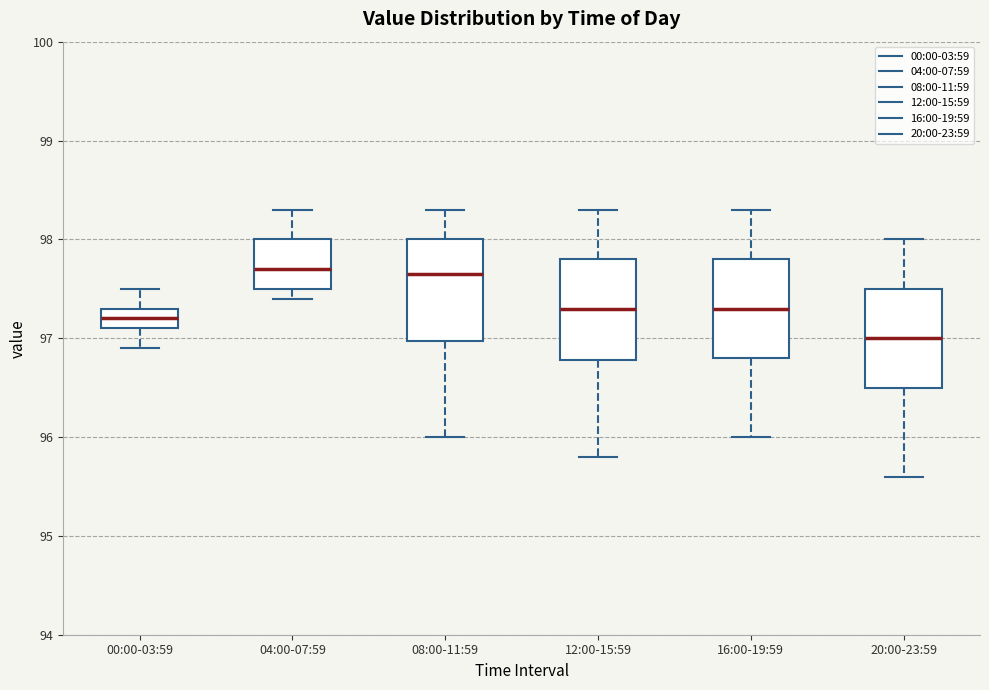

Which box's median line is the lowest?

20:00-23:59